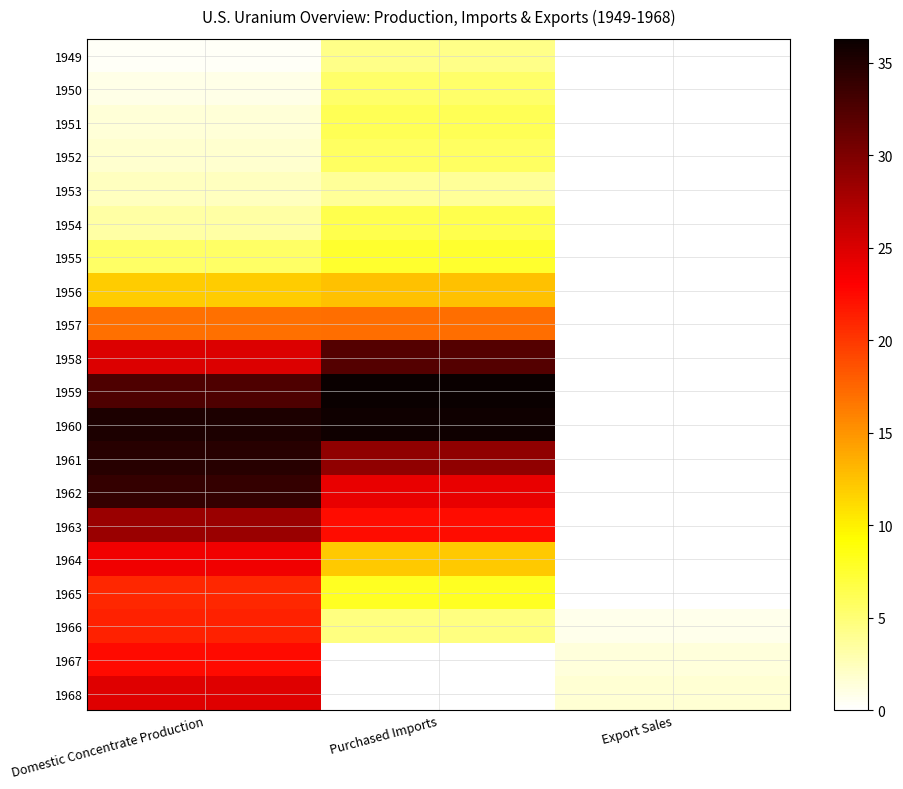

What is the difference between the highest and lowest values at Export Sales?

1.6